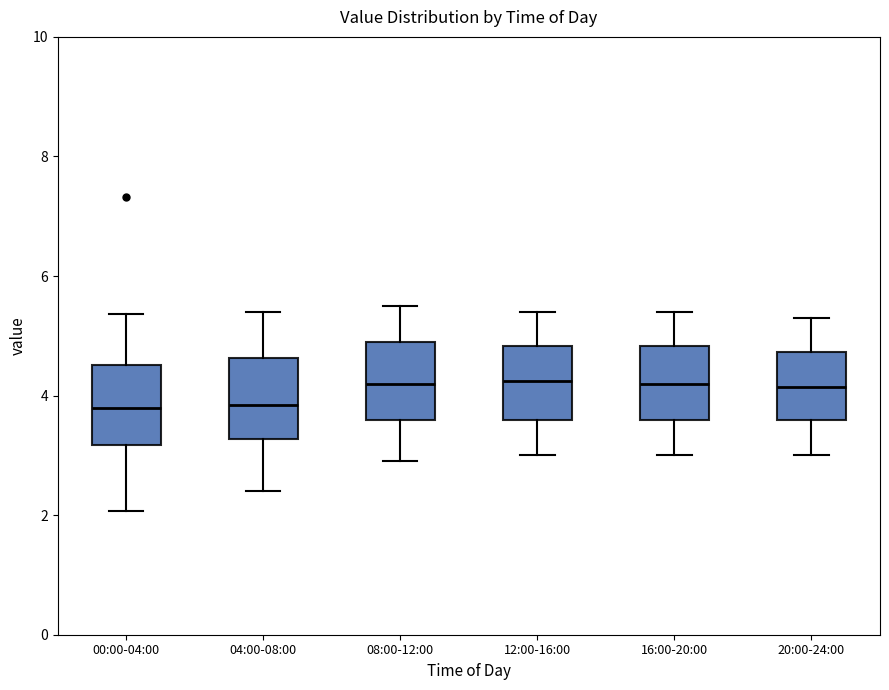

Where is the upper edge of the box for 04:00-08:00 on the y-axis? The values are not printed on the chart, so give them approximately, as read against the axis.

4.6